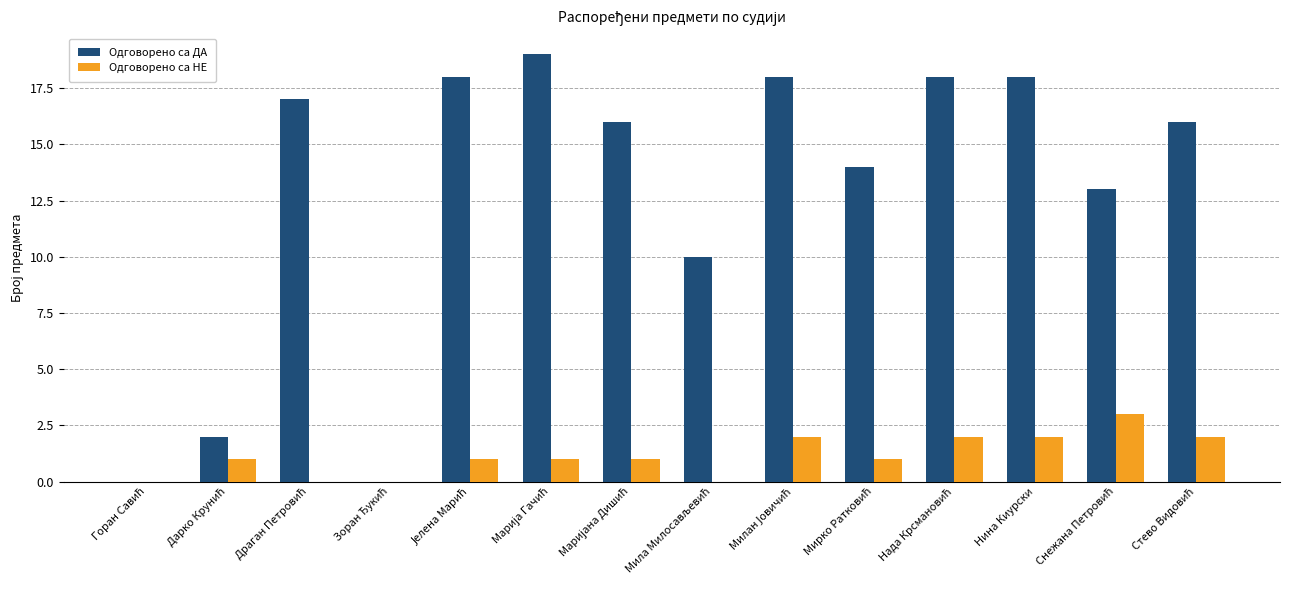

How many categories are shown in the chart?

14